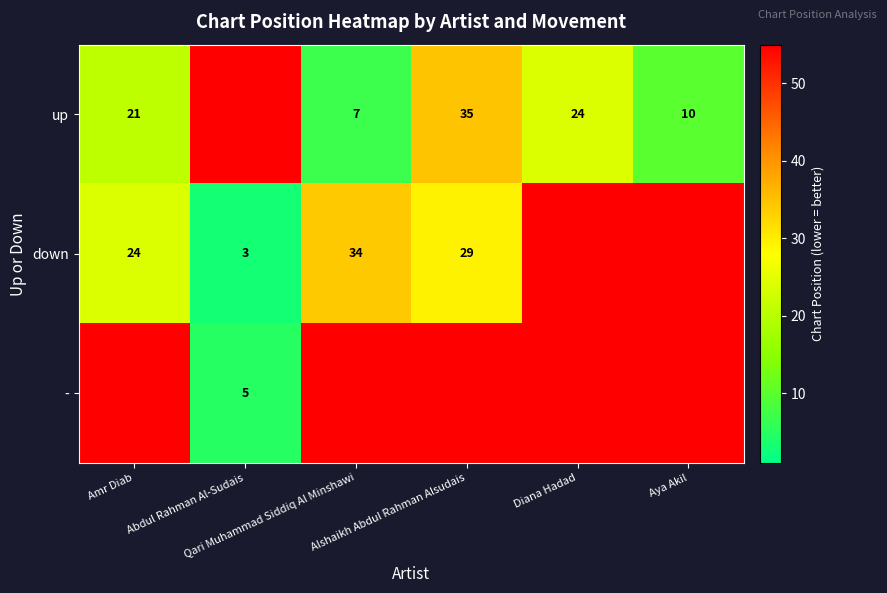

How many categories are shown in the chart?

6